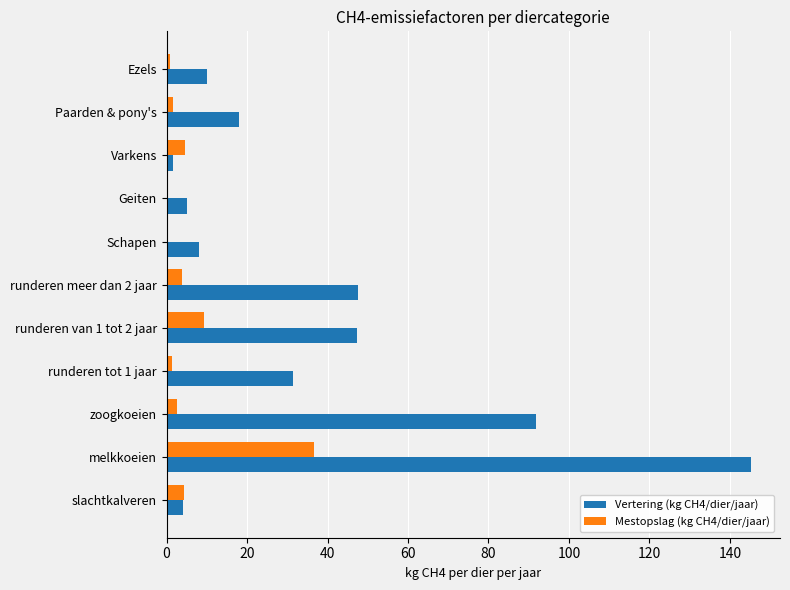

What is the total value across all series at runderen van 1 tot 2 jaar?

56.6